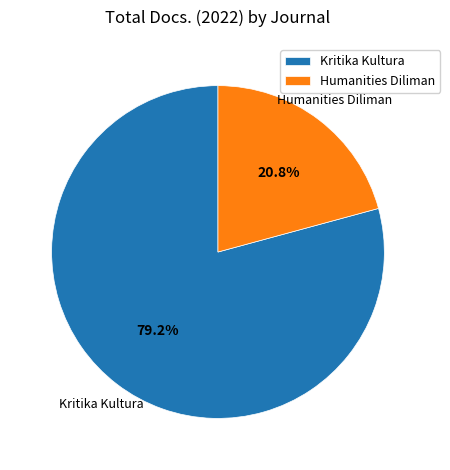

Rank the categories by value from highest to lowest.

Kritika Kultura, Humanities Diliman